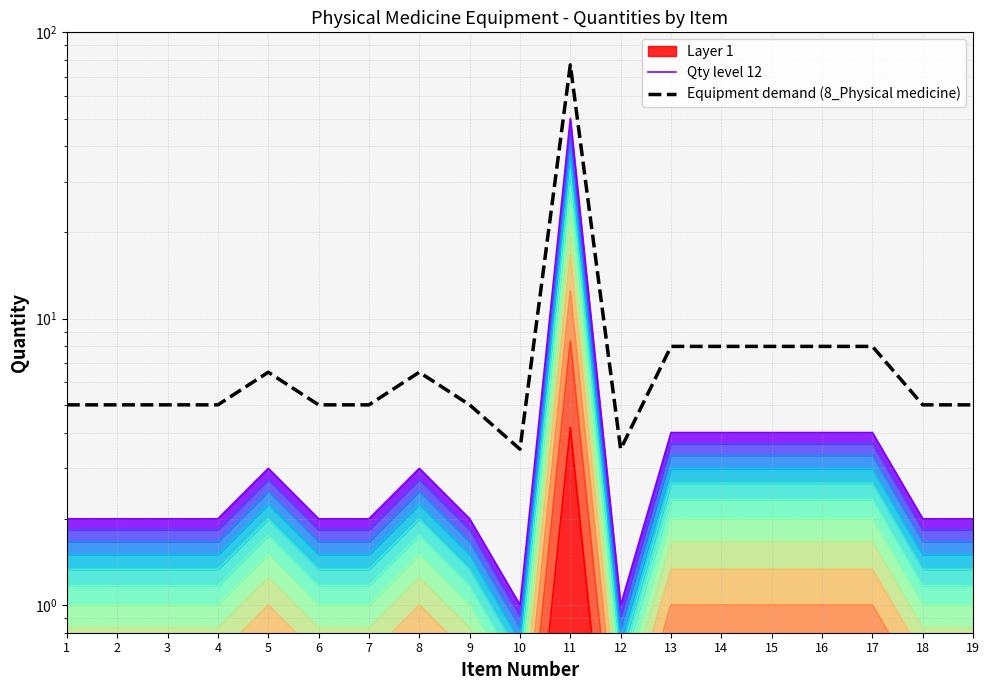

Reading left to right, what are all the values shown in this chart?

Qty level 12: 2.0	2.0	2.0	2.0	3.0	2.0	2.0	3.0	2.0	1.0	50.0	1.0	4.0	4.0	4.0	4.0	4.0	2.0	2.0
Equipment demand (8_Physical medicine): 5.0	5.0	5.0	5.0	6.5	5.0	5.0	6.5	5.0	3.5	77.0	3.5	8.0	8.0	8.0	8.0	8.0	5.0	5.0